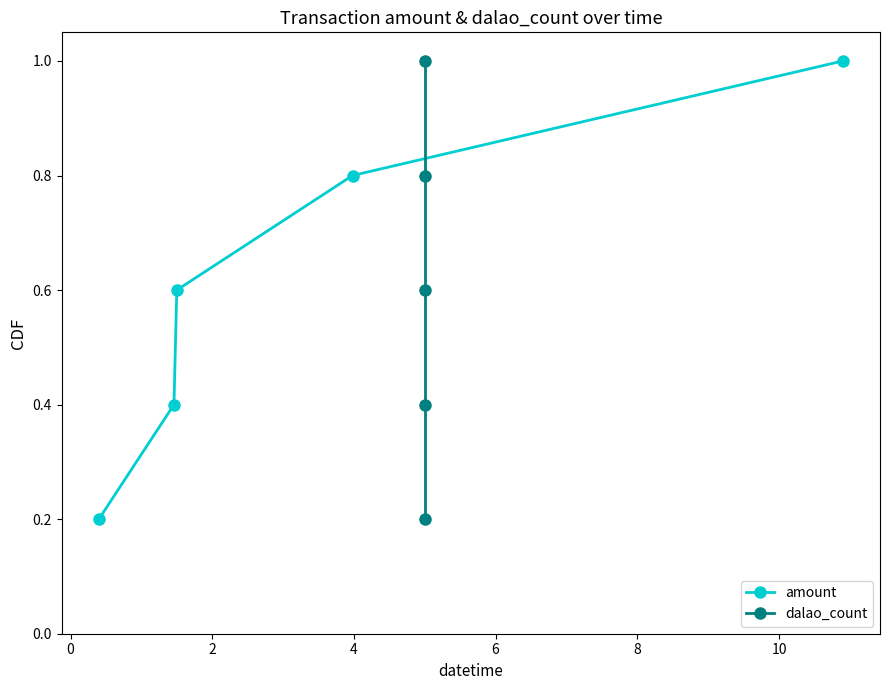

Does the chart display data point markers on the line(s)?

Yes